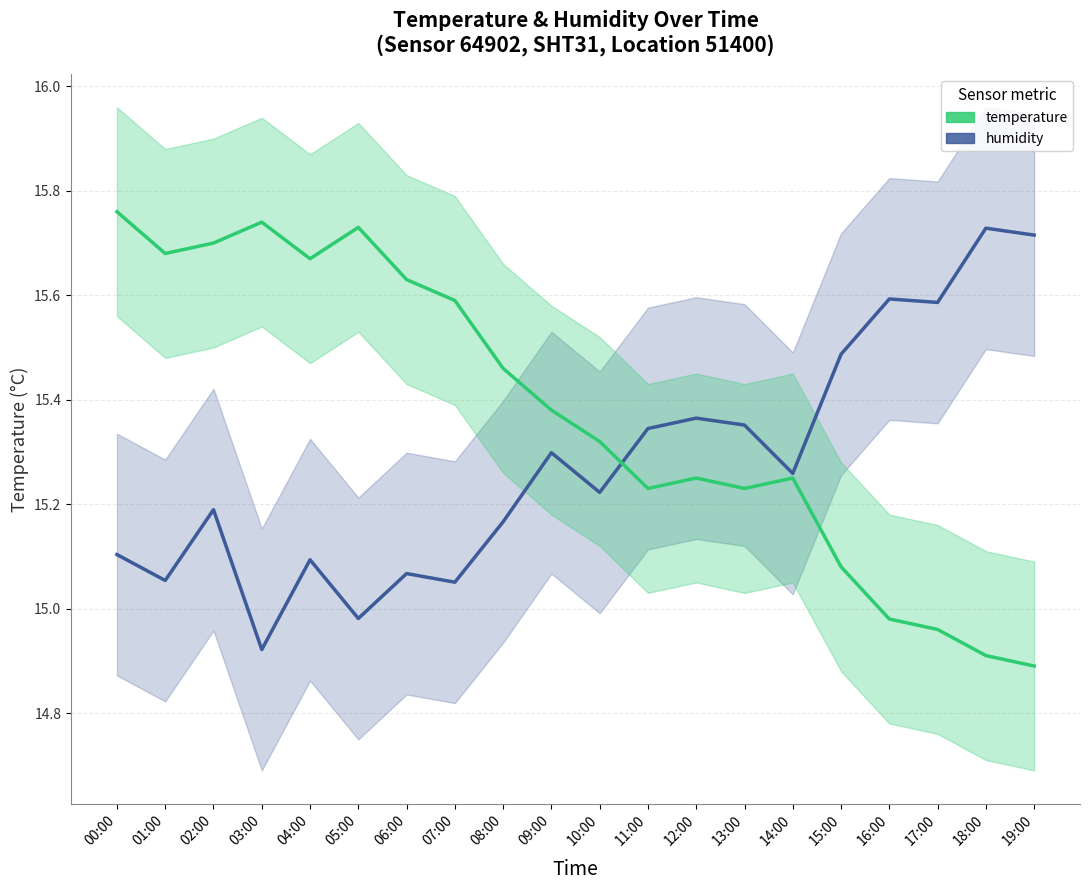

What is the value of the temperature point at the 18th from the left?

15.0